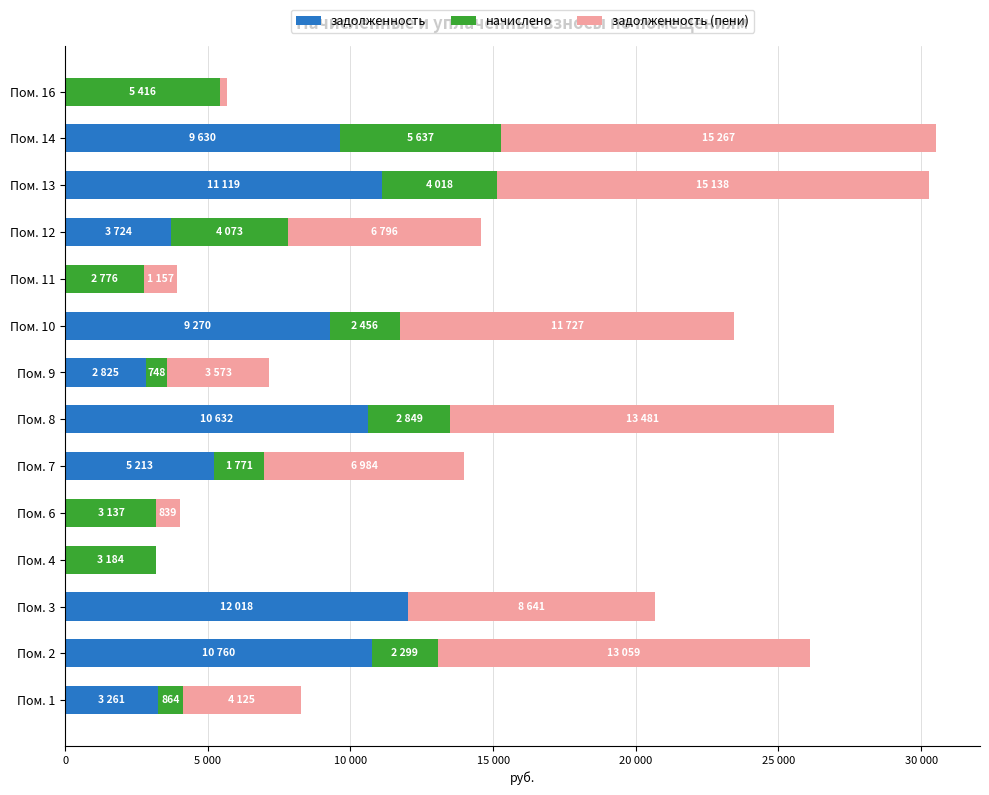

What are all the series names shown in the legend?

задолженность, начислено, задолженность (пени)